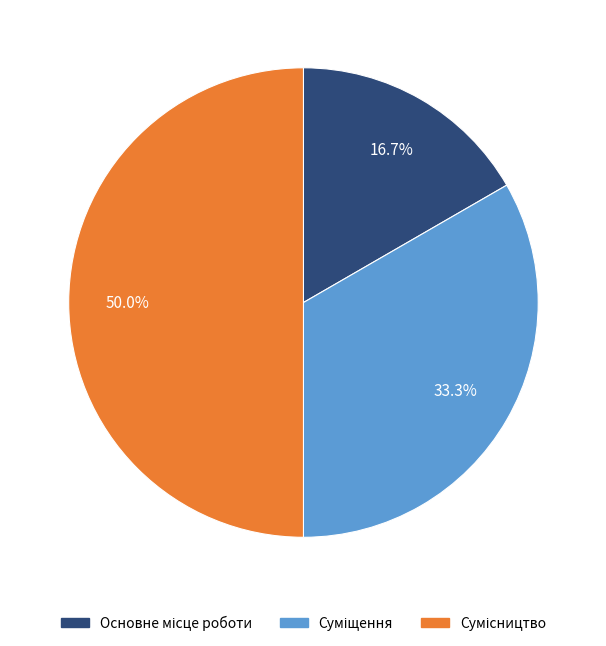

Which slice is the smallest?

Основне місце роботи